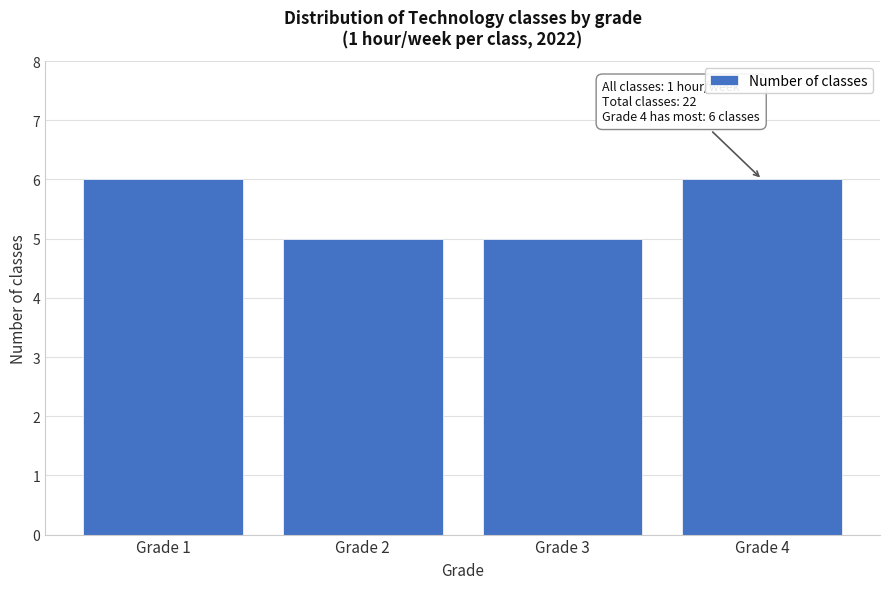

Reading left to right, what are all the values shown in this chart?

6	5	5	6